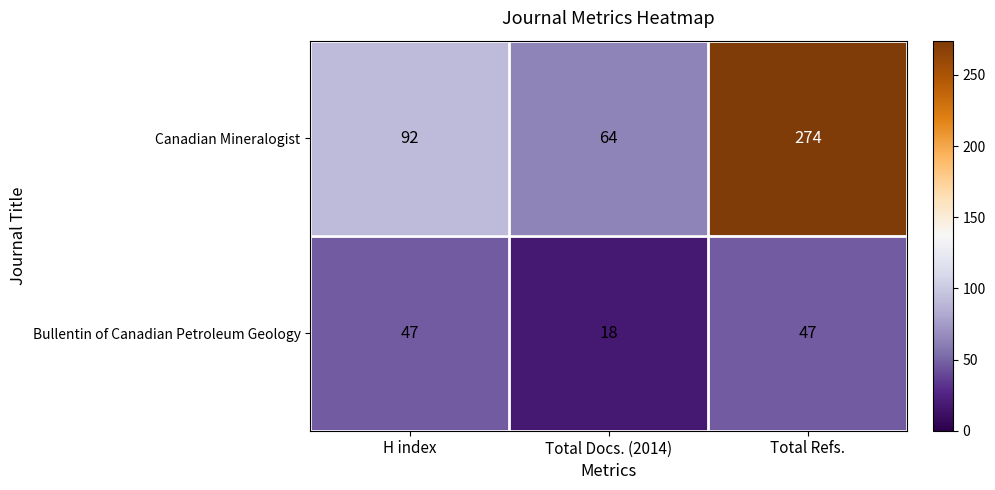

Count the number of categories in the chart.

3